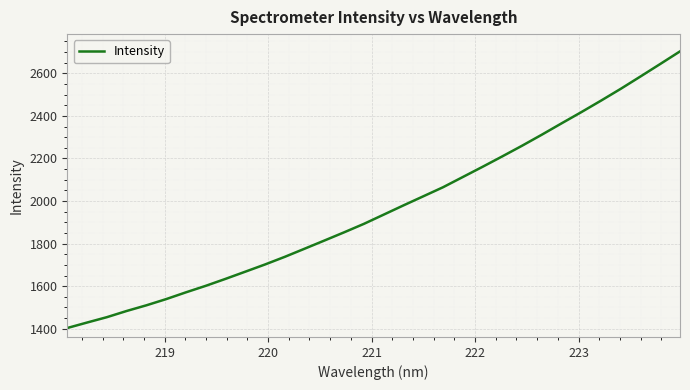

What is the difference between the maximum and minimum values?

1299.7